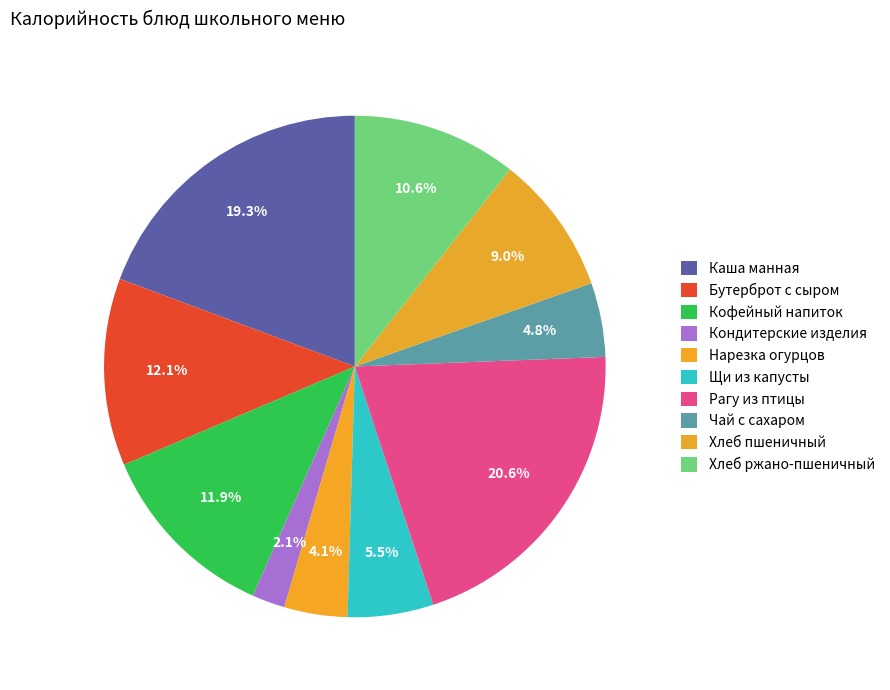

To the nearest percent, what percentage of the pie is Нарезка огурцов?

4%